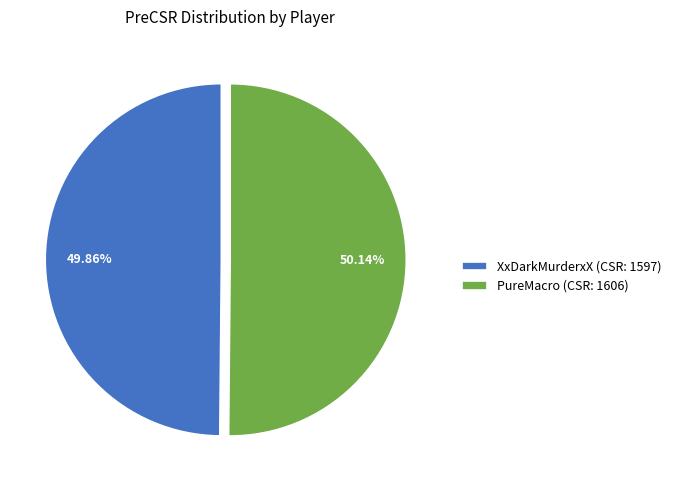

What percentage is the PureMacro slice, to the nearest percent?

50%